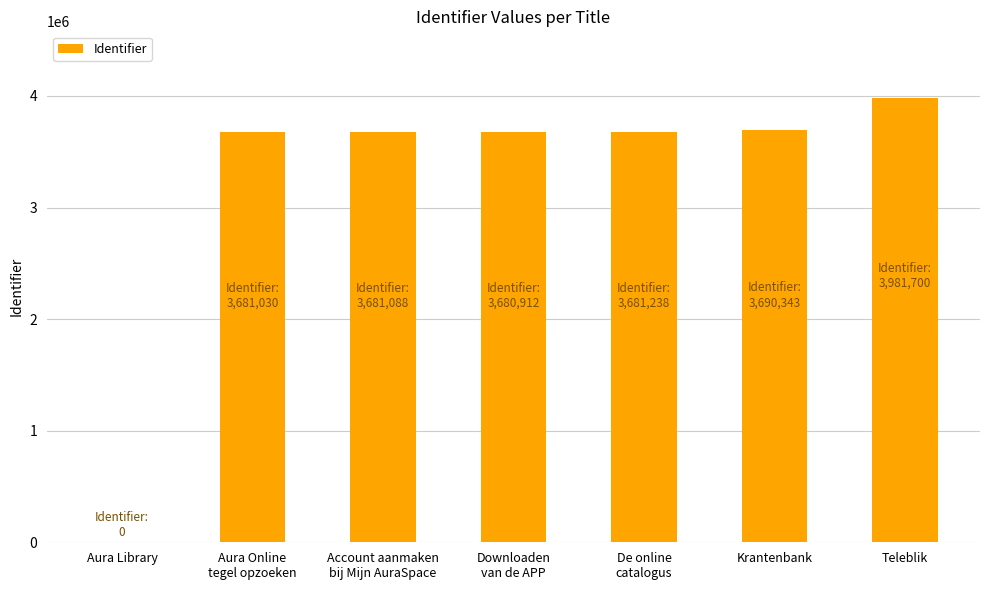

True or false: the data shows 3981700 at Teleblik.

True